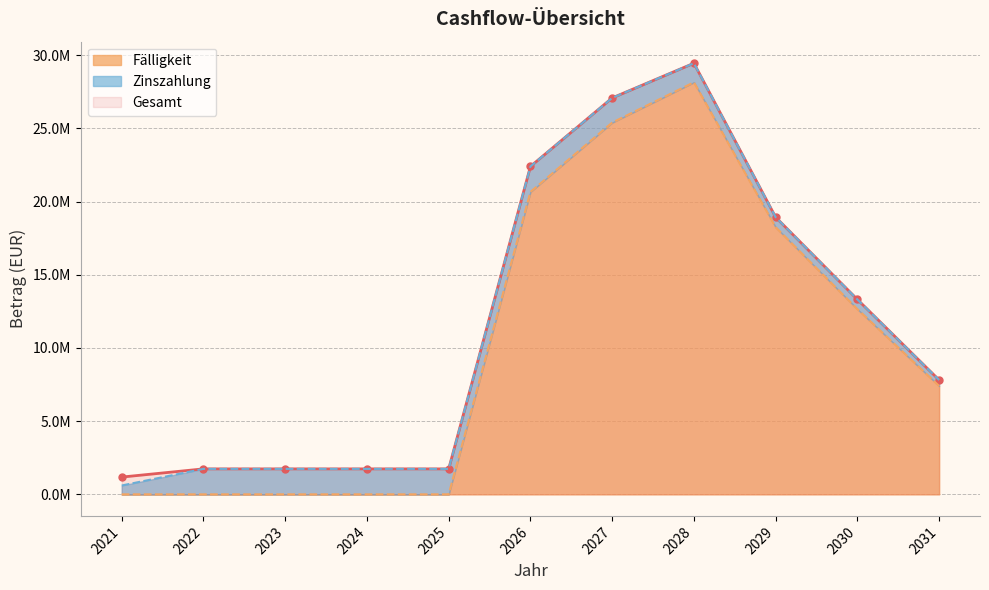

True or false: Gesamt and Fälligkeit cross at least once.

False